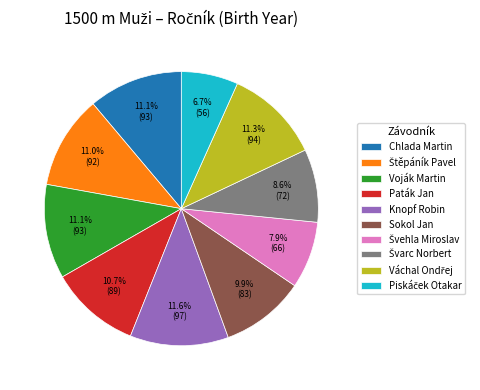

To the nearest percent, what is the difference between the Knopf Robin and Sokol Jan slice percentages?

2%